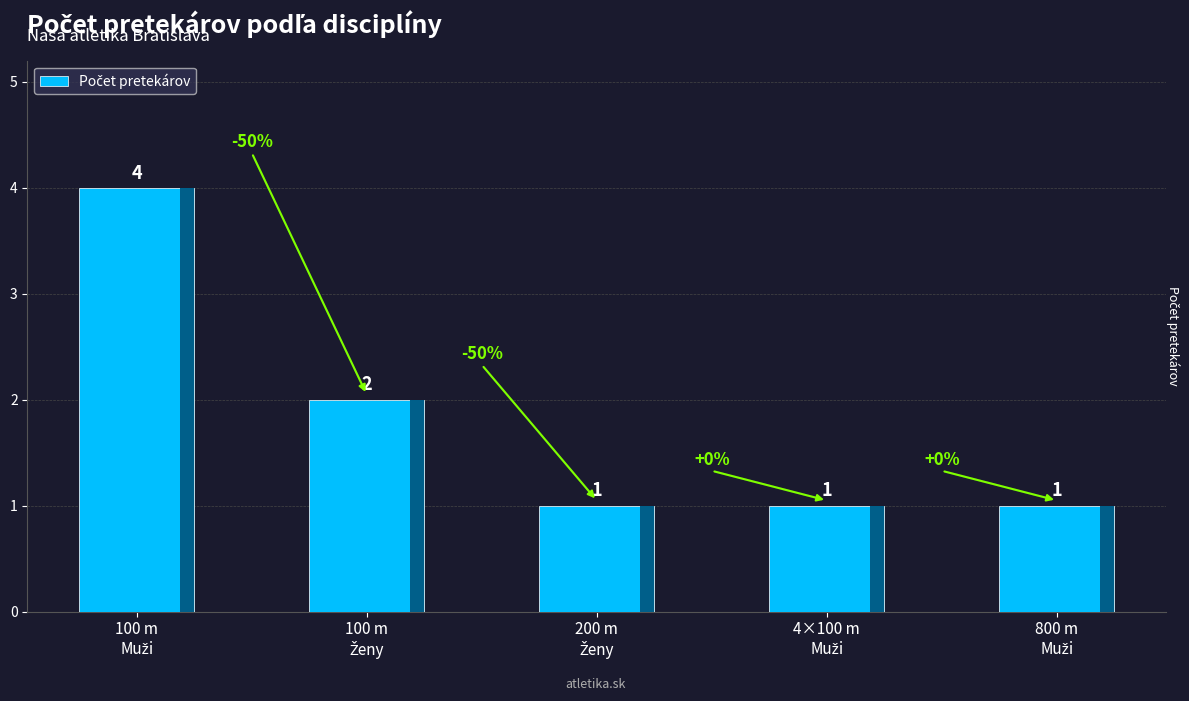

What is the maximum value shown in the chart?

4